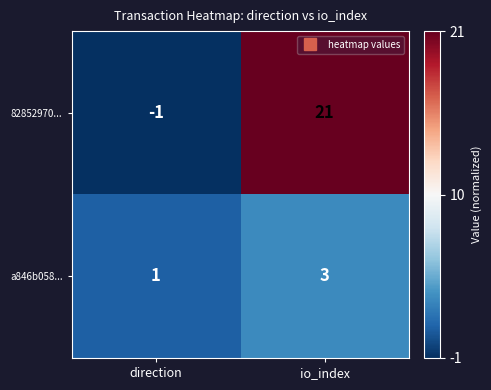

Reading right to left, extract all data points from this chart.

82852970...: io_index=21	direction=-1
a846b058...: io_index=3	direction=1